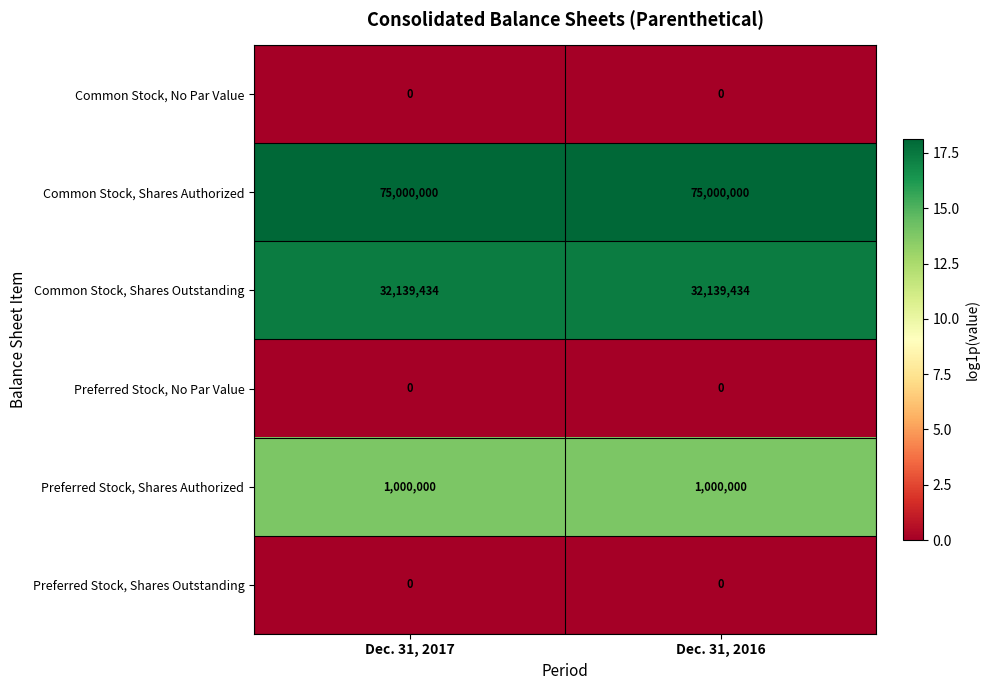

What is the highest value of the Common Stock, Shares Authorized series?

75000000